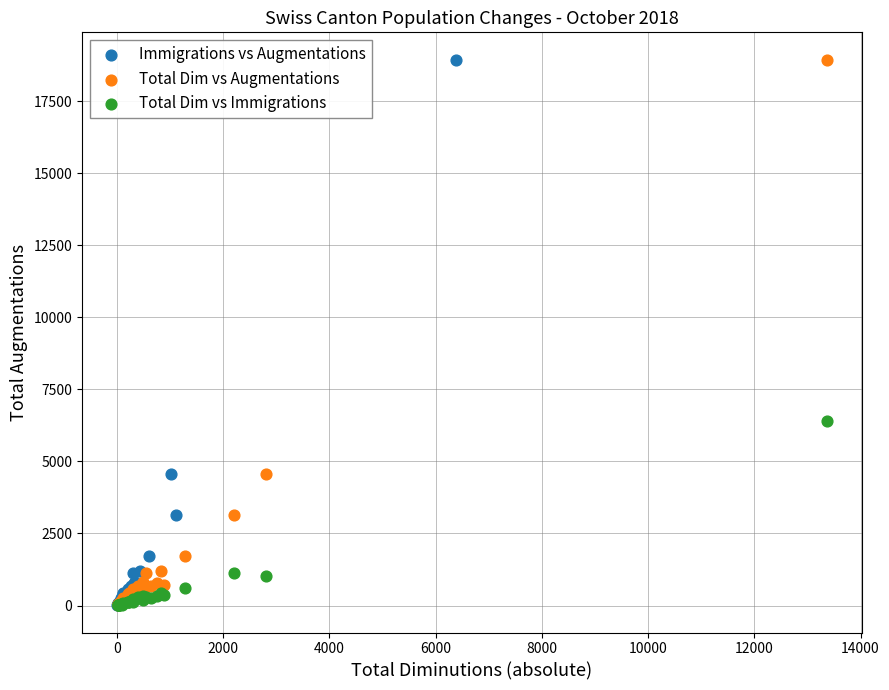

What are all the series names shown in the legend?

Immigrations vs Augmentations, Total Dim vs Augmentations, Total Dim vs Immigrations